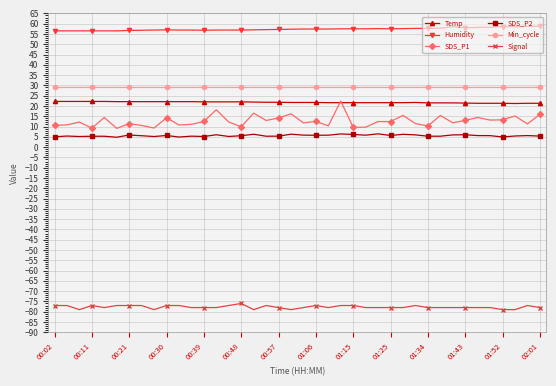

What is the value of the Humidity point at the 19th from the left?

57.2